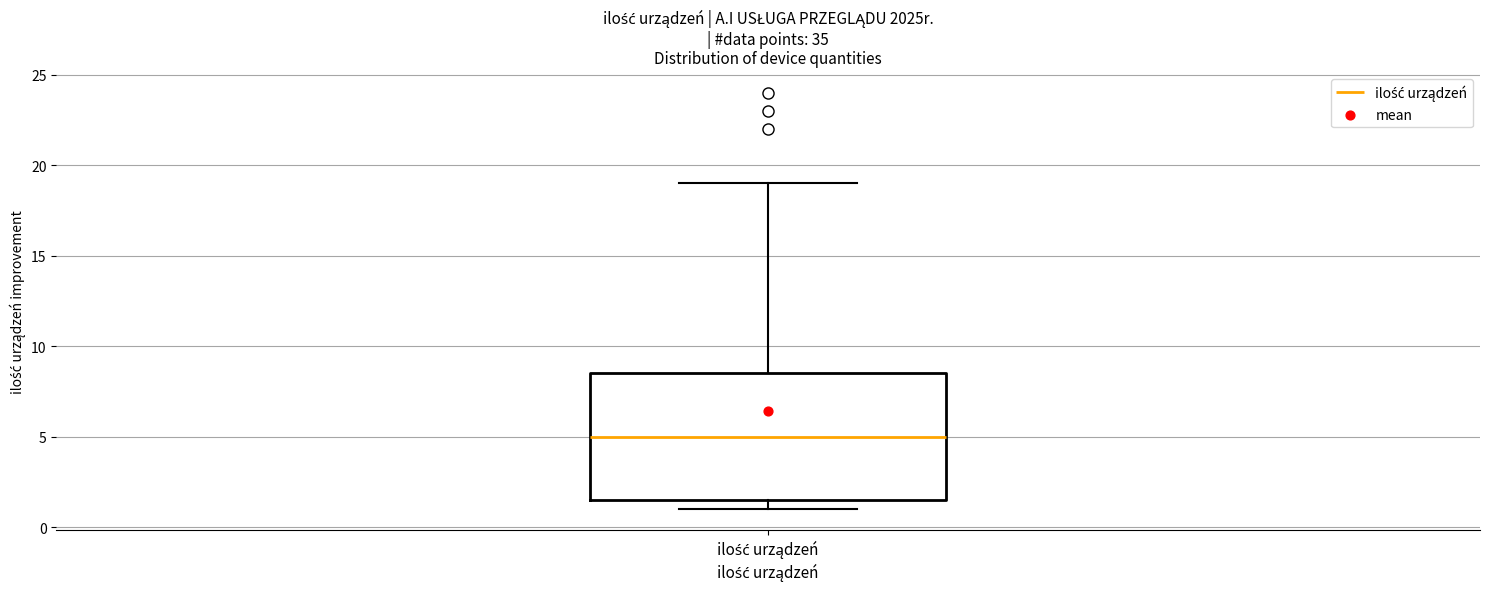

Read this box plot against the y-axis: the position of the median line, the range covered by the box, and the ends of both whiskers. The values are not printed on the chart, so give them approximately, as read against the axis.

median 5.0, box 1.5 to 8.5, whiskers 1.0 to 19.0